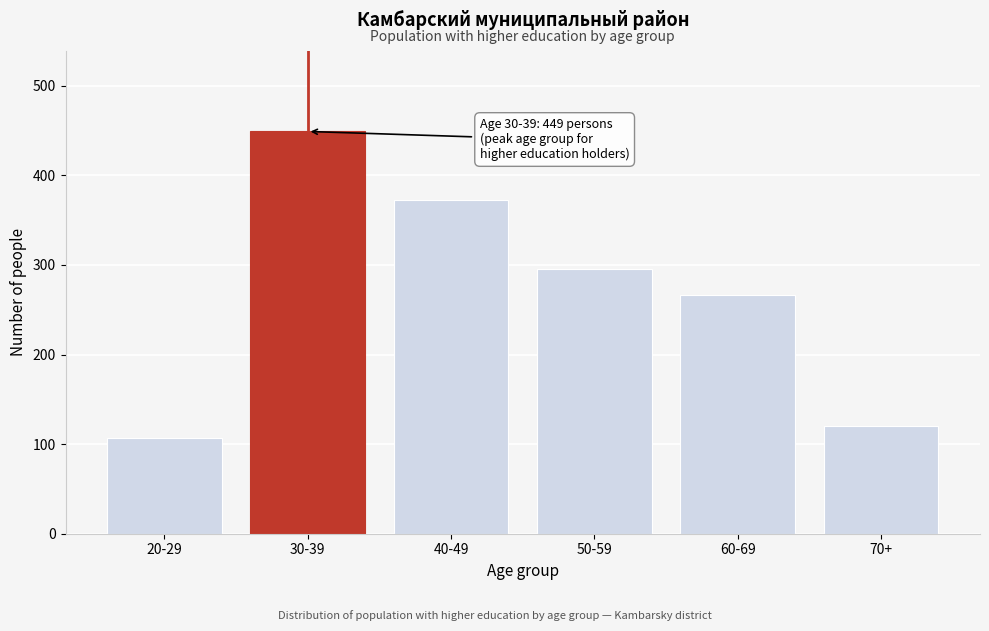

Reading left to right, extract all data points from this chart.

20-29=107	30-39=449	40-49=372	50-59=295	60-69=267	70+=120